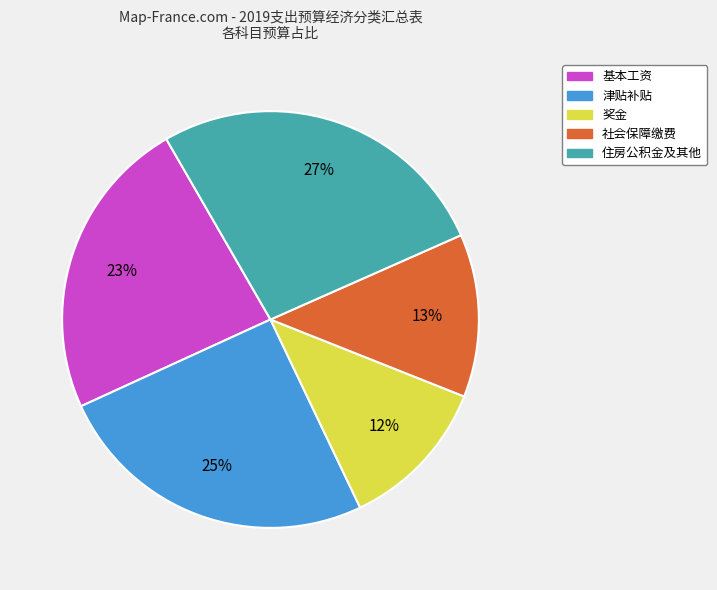

Is there any slice that represents more than half of the pie?

No